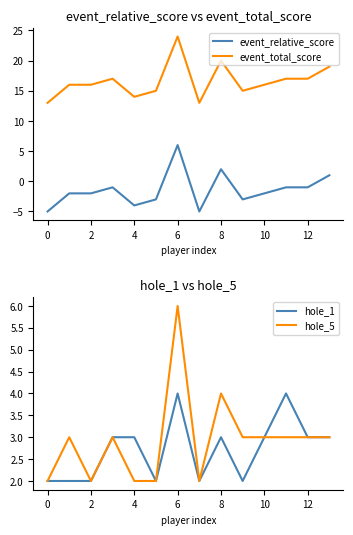

The event_relative_score series shows 6 at 6. True or false?

True